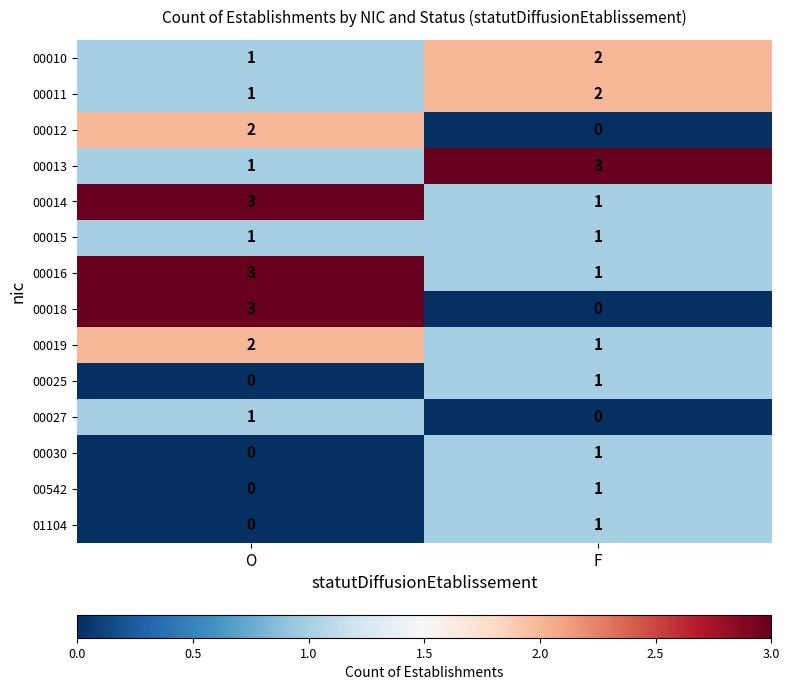

The 00010 series shows 1 at O. True or false?

True